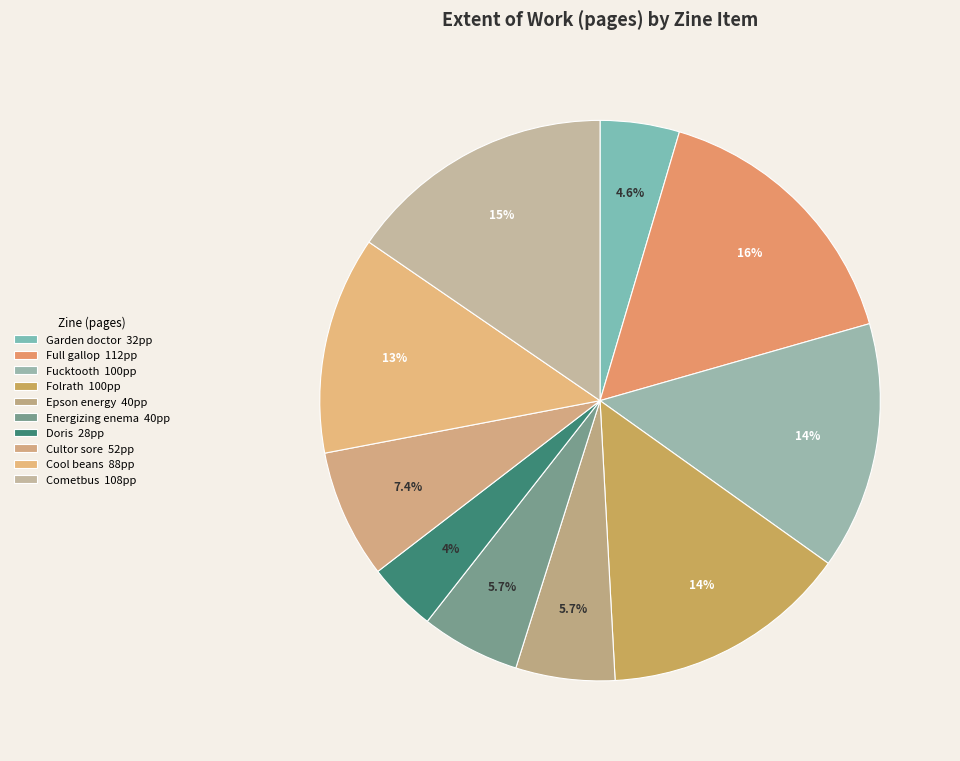

Count the number of slices in the pie.

10